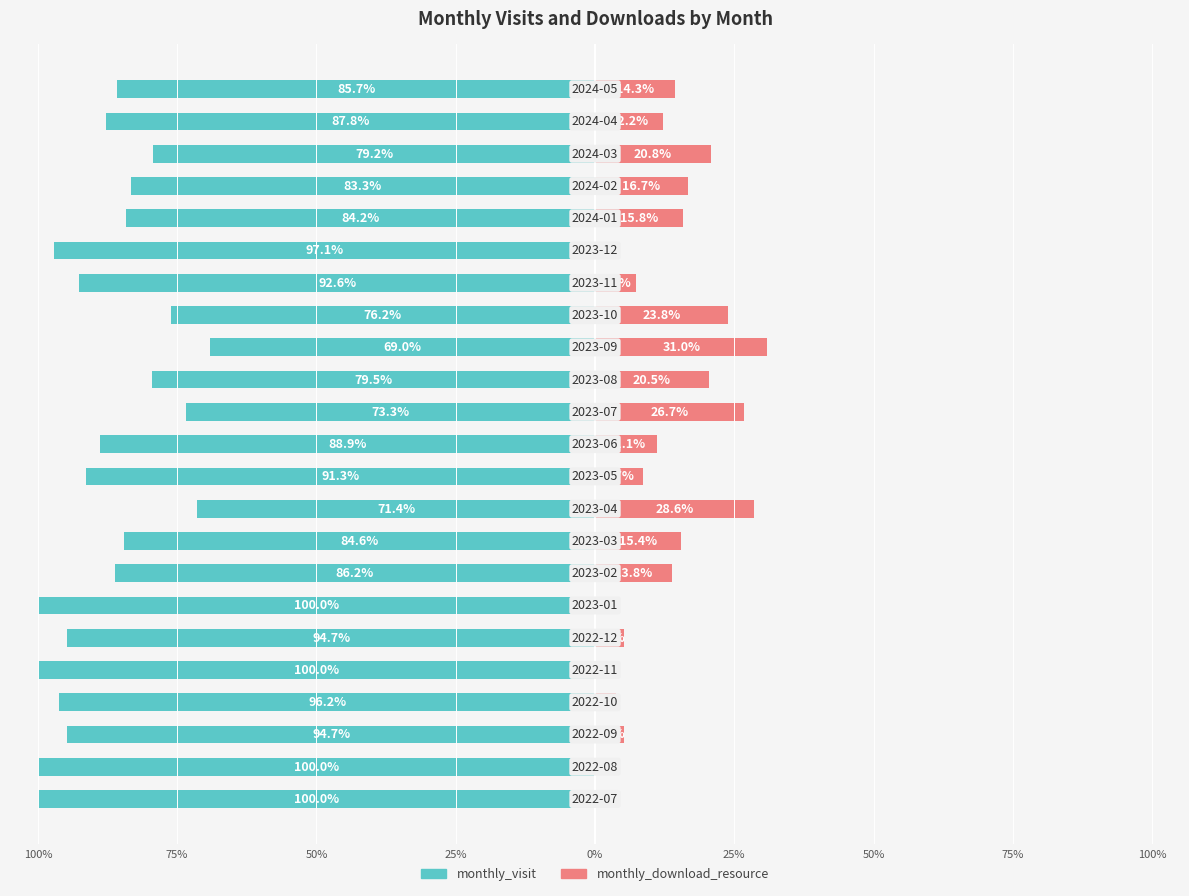

What is the sum of all monthly_visit values?

-2016.2